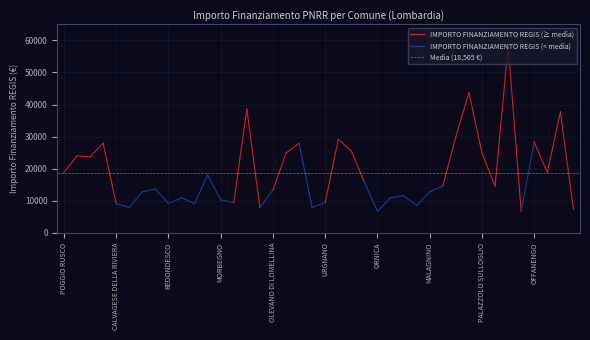

The chart shows a value of 11719 at VALFURVA. True or false?

False